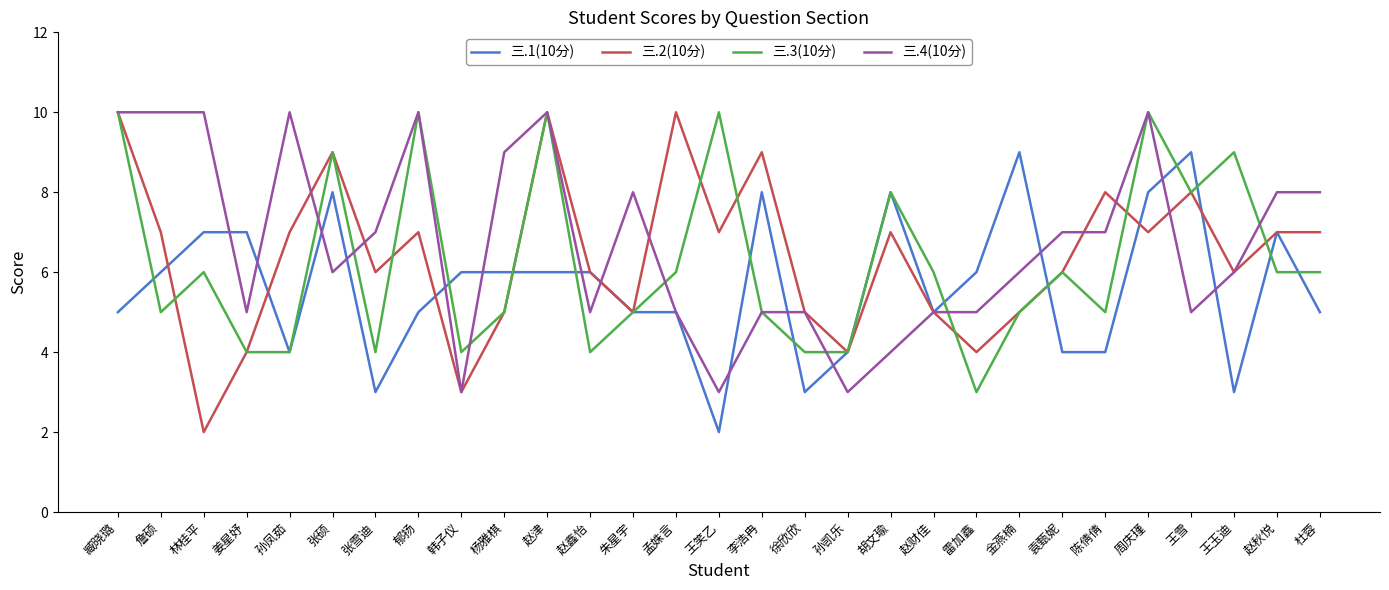

How many series are shown in this chart?

4